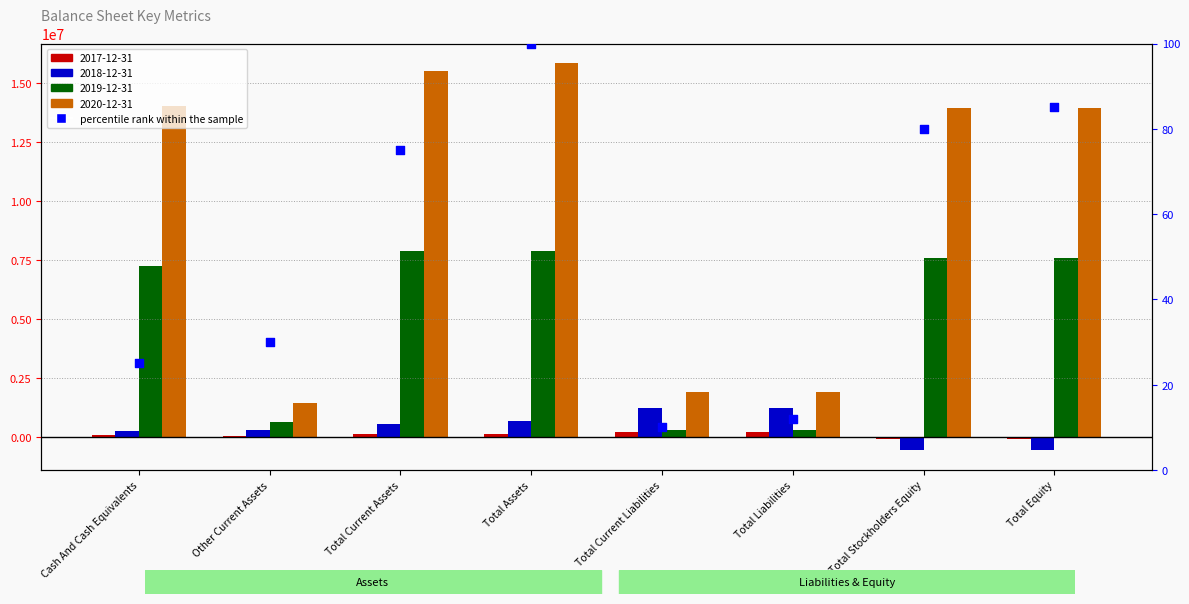

Which has a higher value, Total Current Liabilities or Total Liabilities?

Total Liabilities